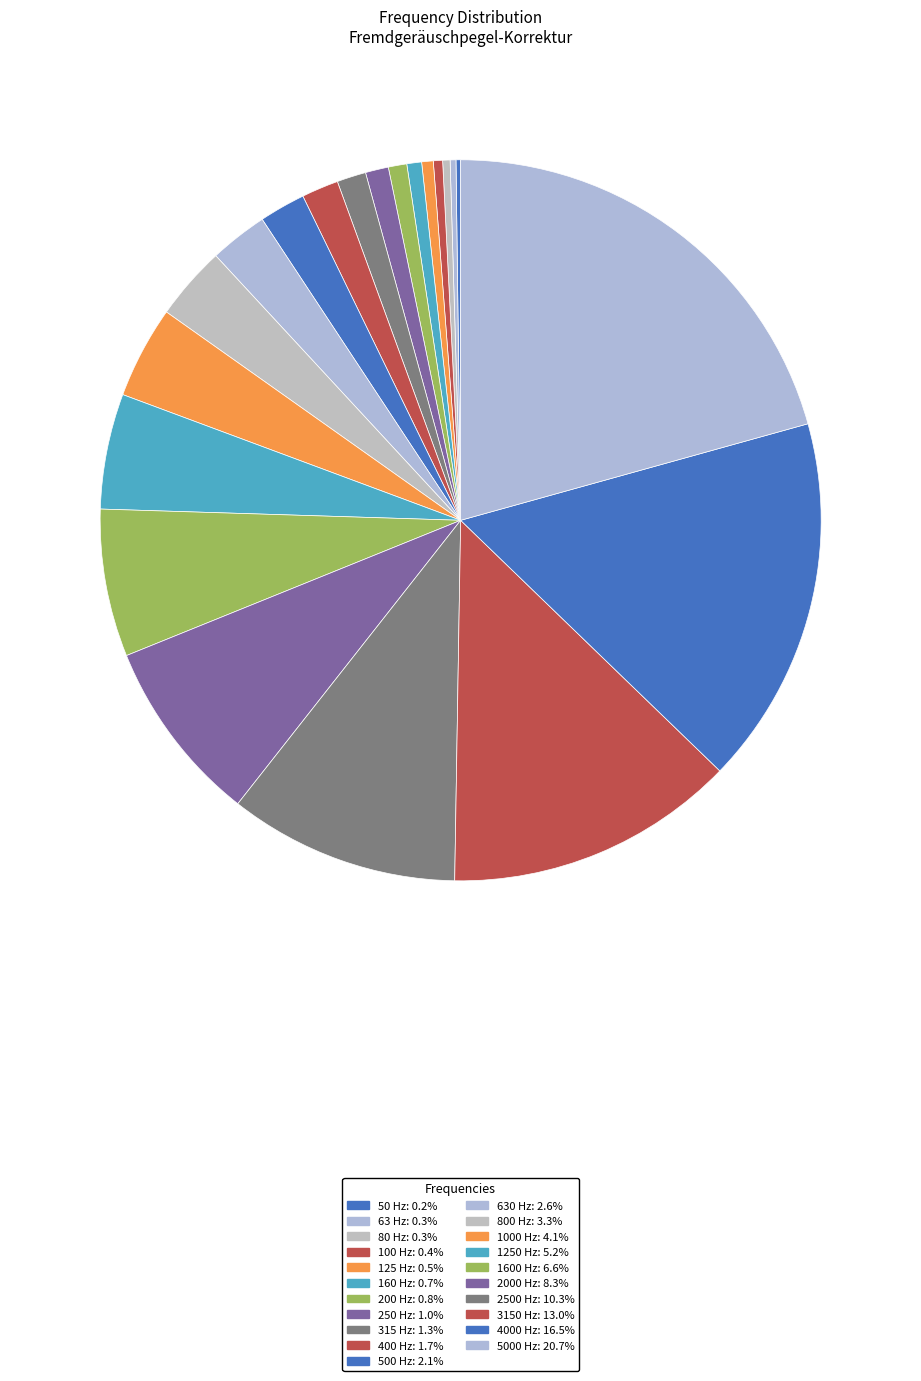

Rank the categories by value from highest to lowest.

5000 Hz, 4000 Hz, 3150 Hz, 2500 Hz, 2000 Hz, 1600 Hz, 1250 Hz, 1000 Hz, 800 Hz, 630 Hz, 500 Hz, 400 Hz, 315 Hz, 250 Hz, 200 Hz, 160 Hz, 125 Hz, 100 Hz, 80 Hz, 63 Hz, 50 Hz